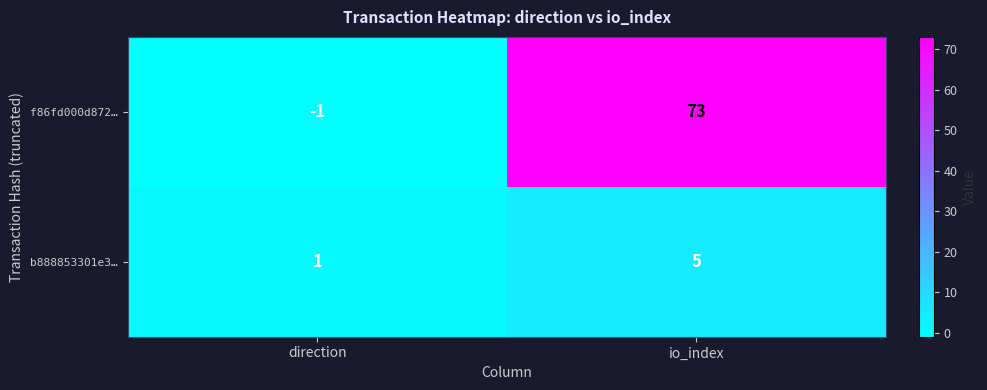

What is the sum of the f86fd000d872… values at direction and io_index?

72